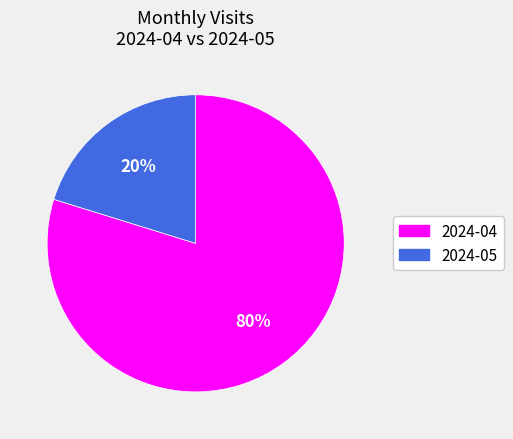

What percentage is the 2024-04 slice, to the nearest percent?

80%